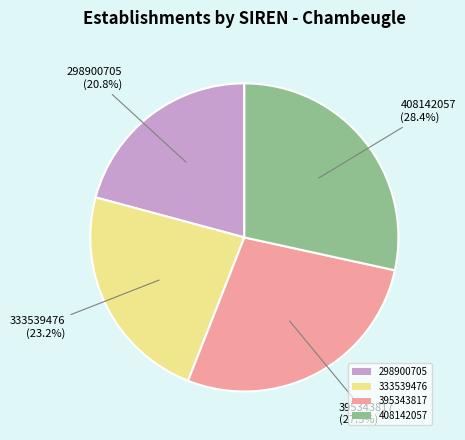

Between 408142057 and 298900705, which is larger?

408142057